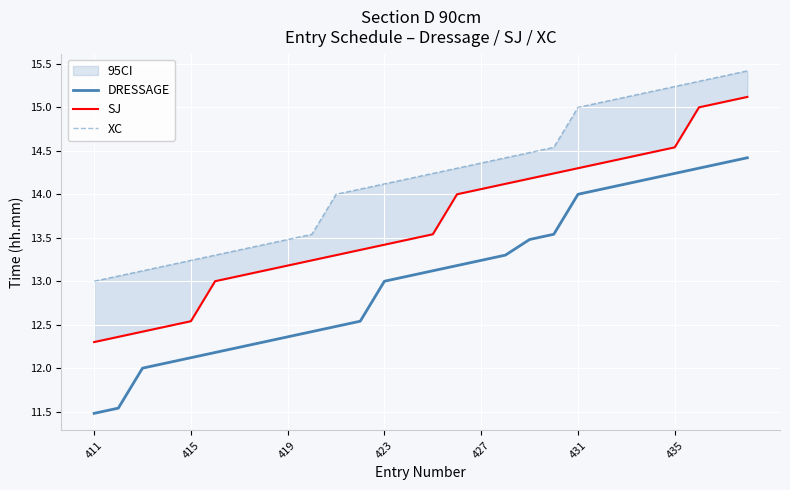

Is it true that DRESSAGE equals 20.7 at 427?

False